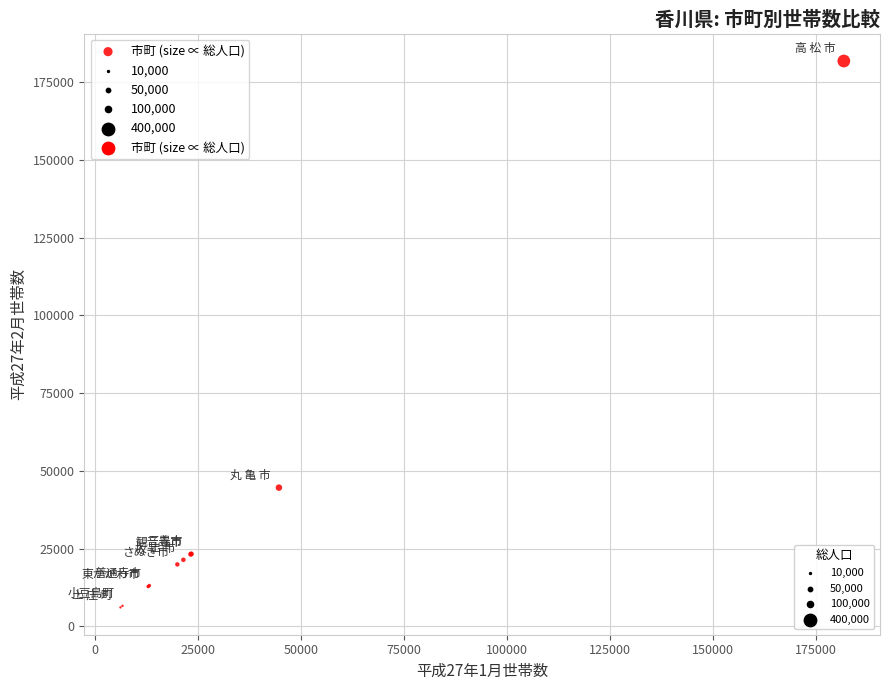

What Y value in the scatter plot is closest to 93919?

44597